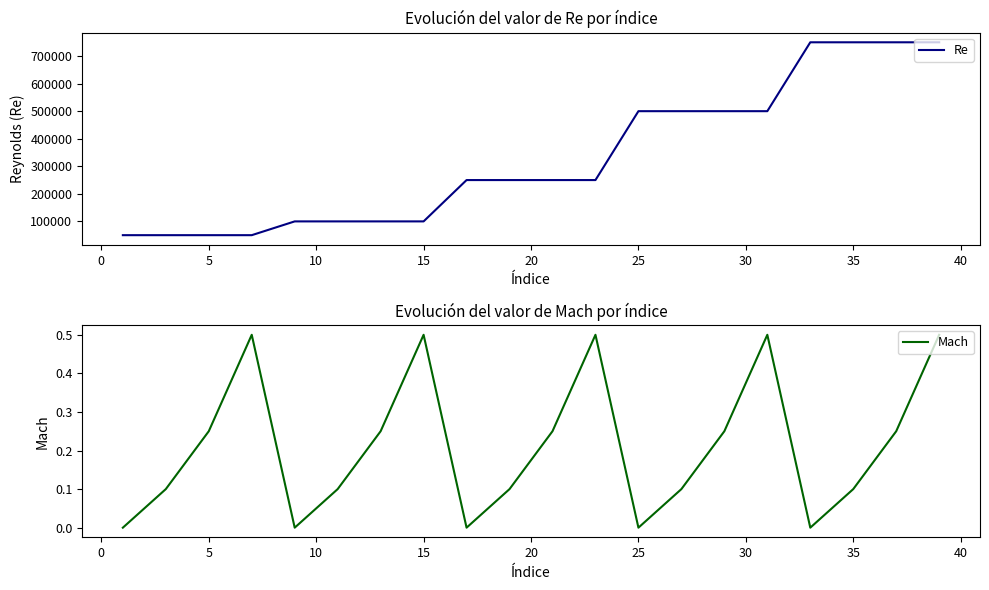

What is the highest value of the Re series?

750000